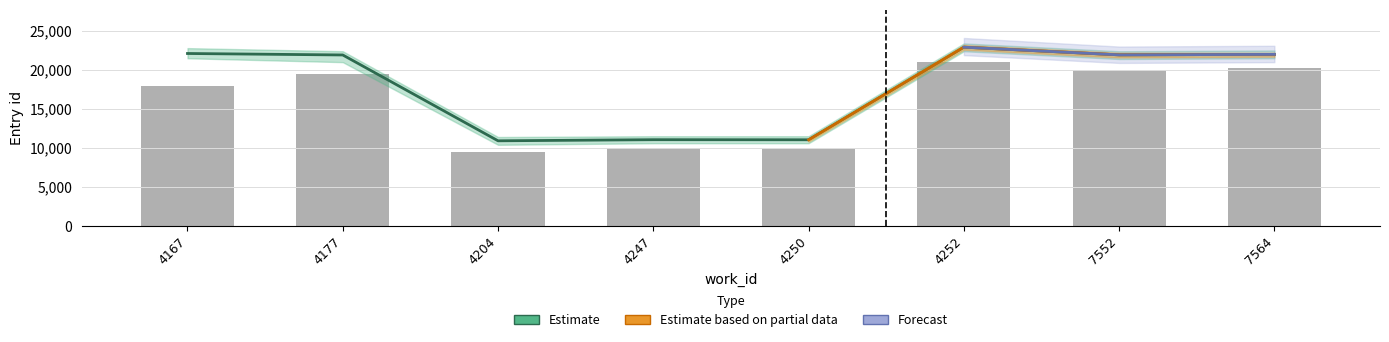

How many groups of bars are there?

8